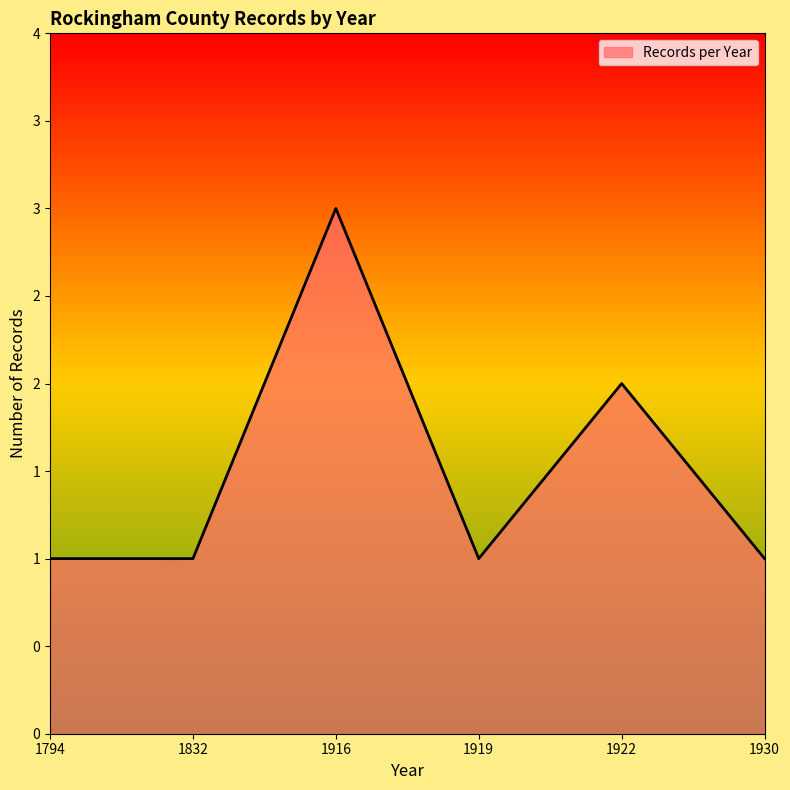

Where is the data nearest to the value 2?

1922